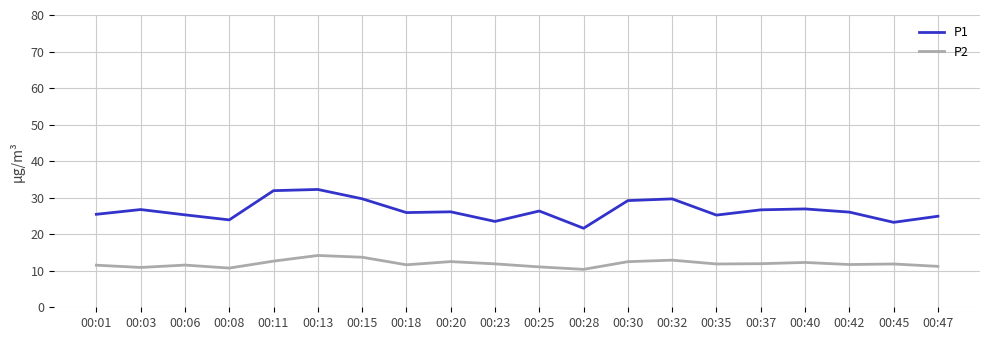

What value does the P2 series have at 00:42?

11.7